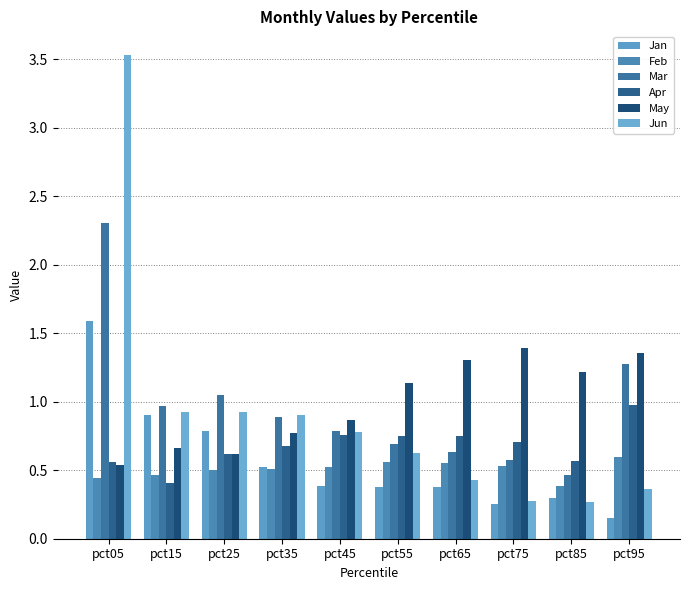

At pct75, list the series in order from smallest to largest.

Jan, Jun, Feb, Mar, Apr, May